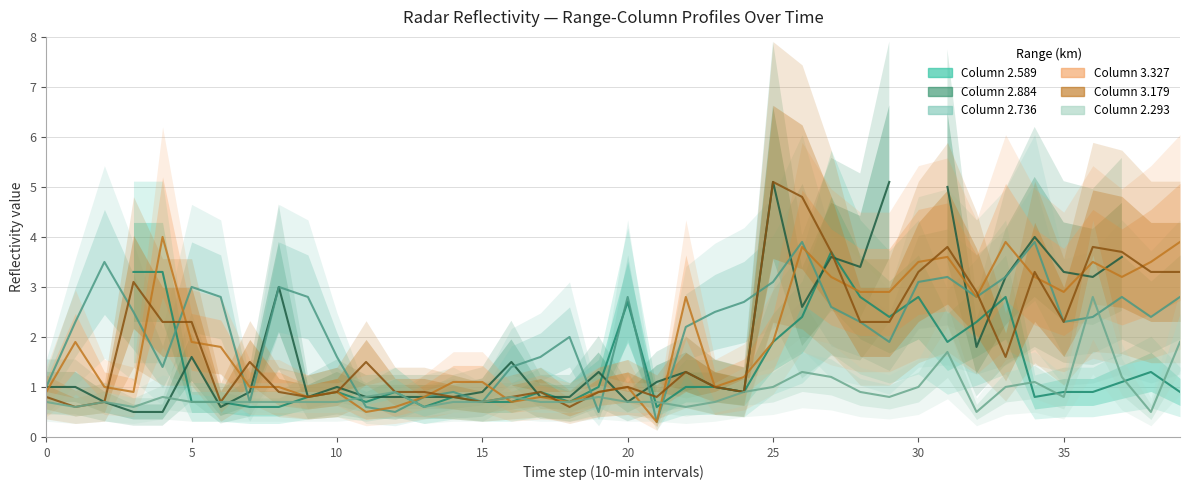

Which series changed the most between 17 and 29?

Mean 2.884